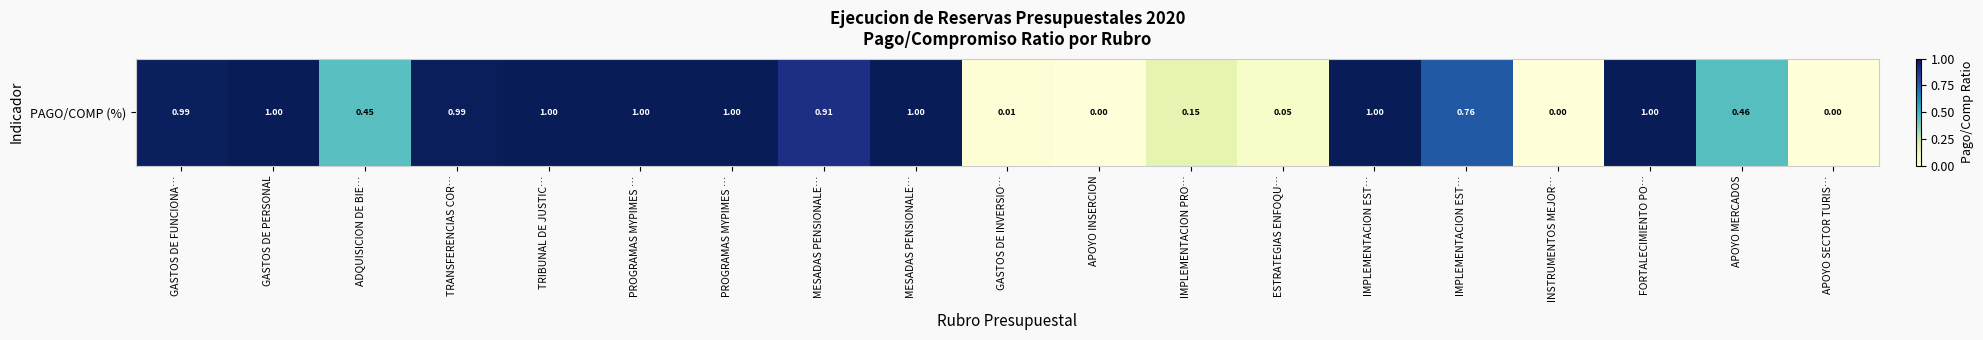

Count the number of data series in this chart.

1